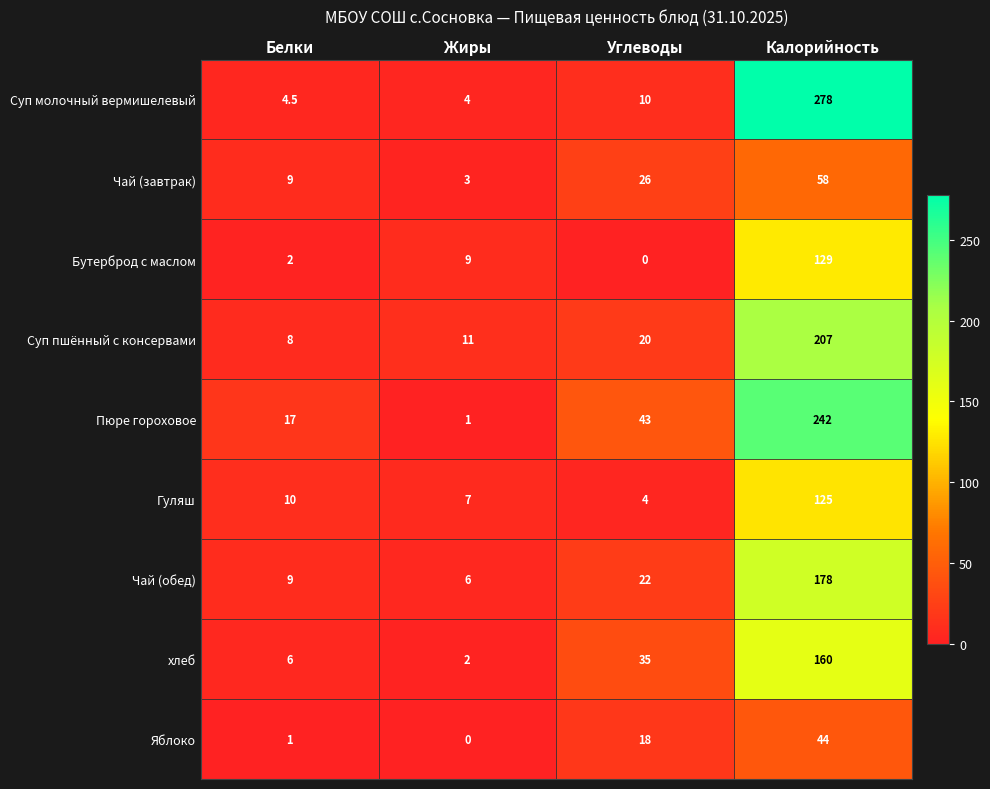

The value of Суп пшённый с консервами at Белки is 5.0. True or false?

False